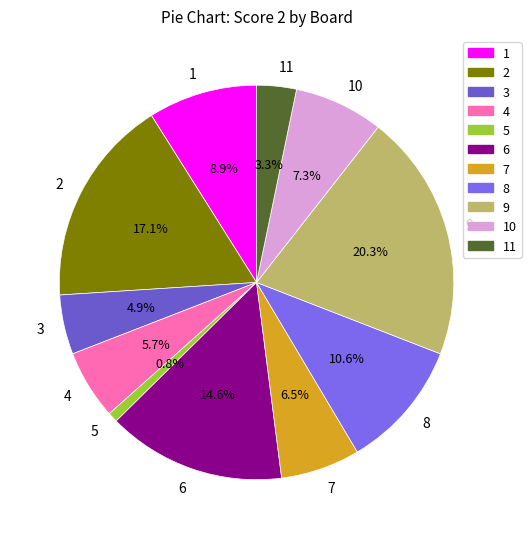

Which category has the biggest portion of the pie?

9